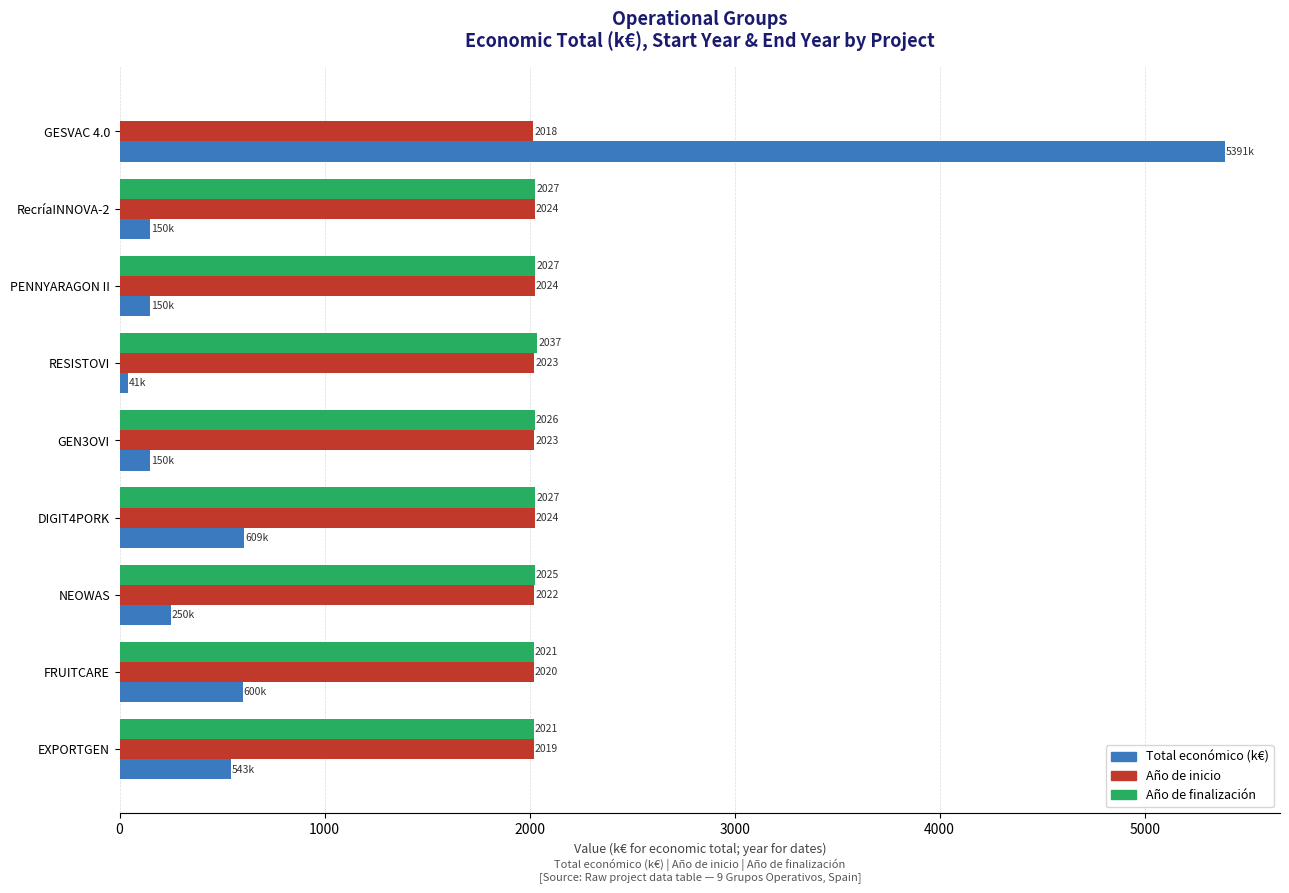

At which label is Total económico (k€) closest to 2715?

DIGIT4PORK